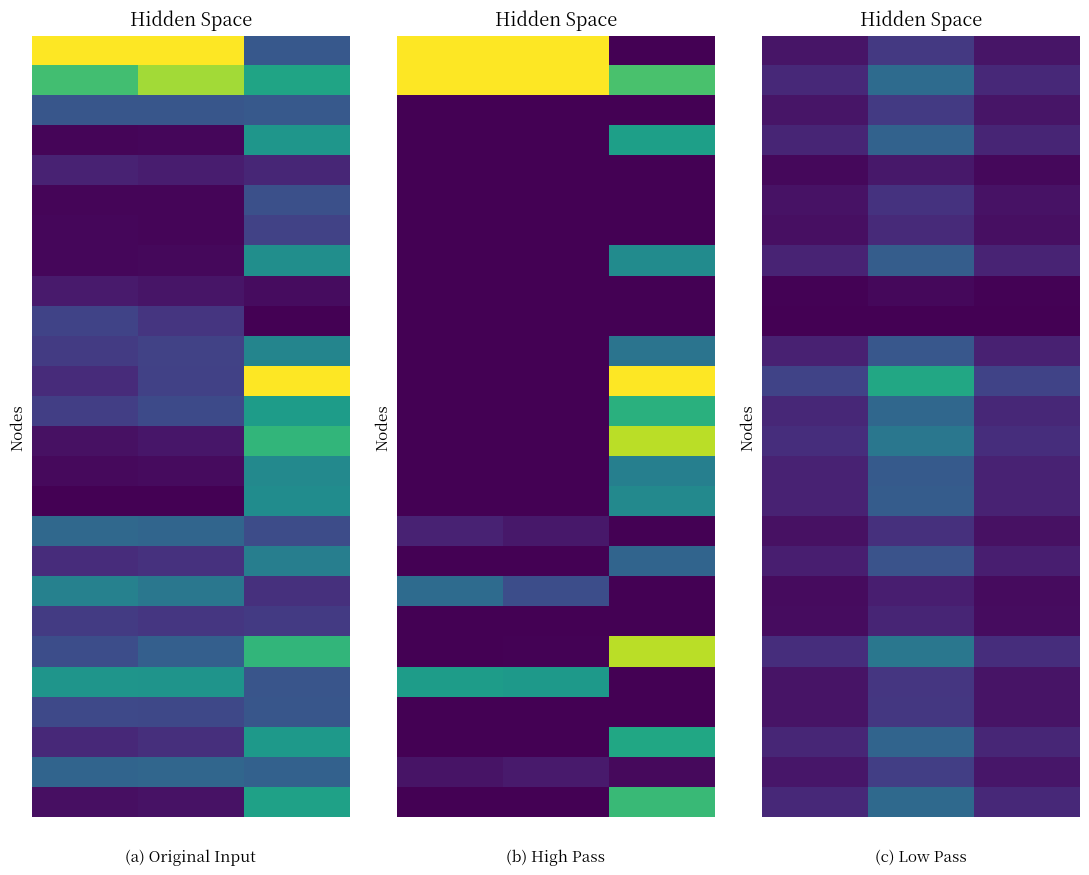

Between 1 and 0, which is larger?

1